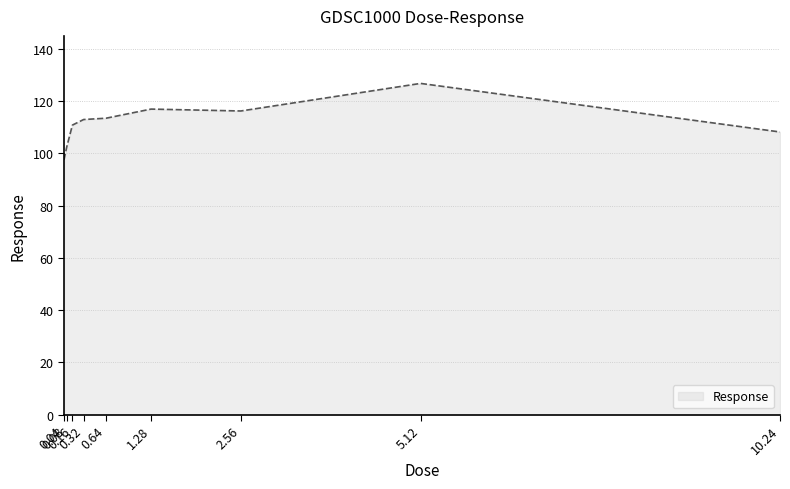

Is it true that the value at 0.64 is 113.5?

True